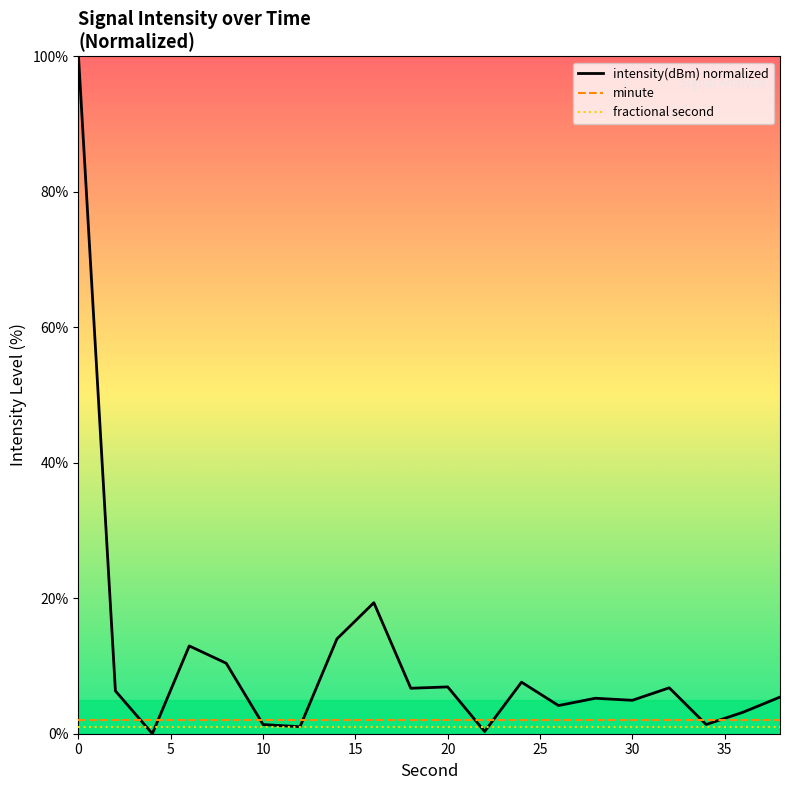

Which series has the widest spread of values?

intensity(dBm) normalized